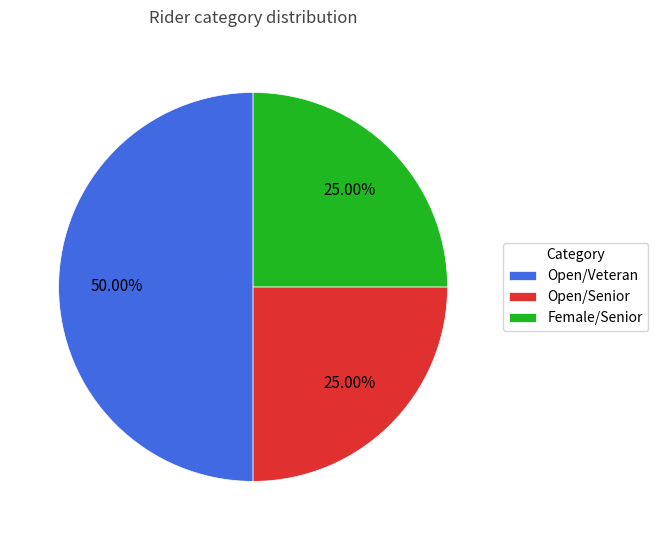

To the nearest percent, what portion does Open/Senior represent?

25%